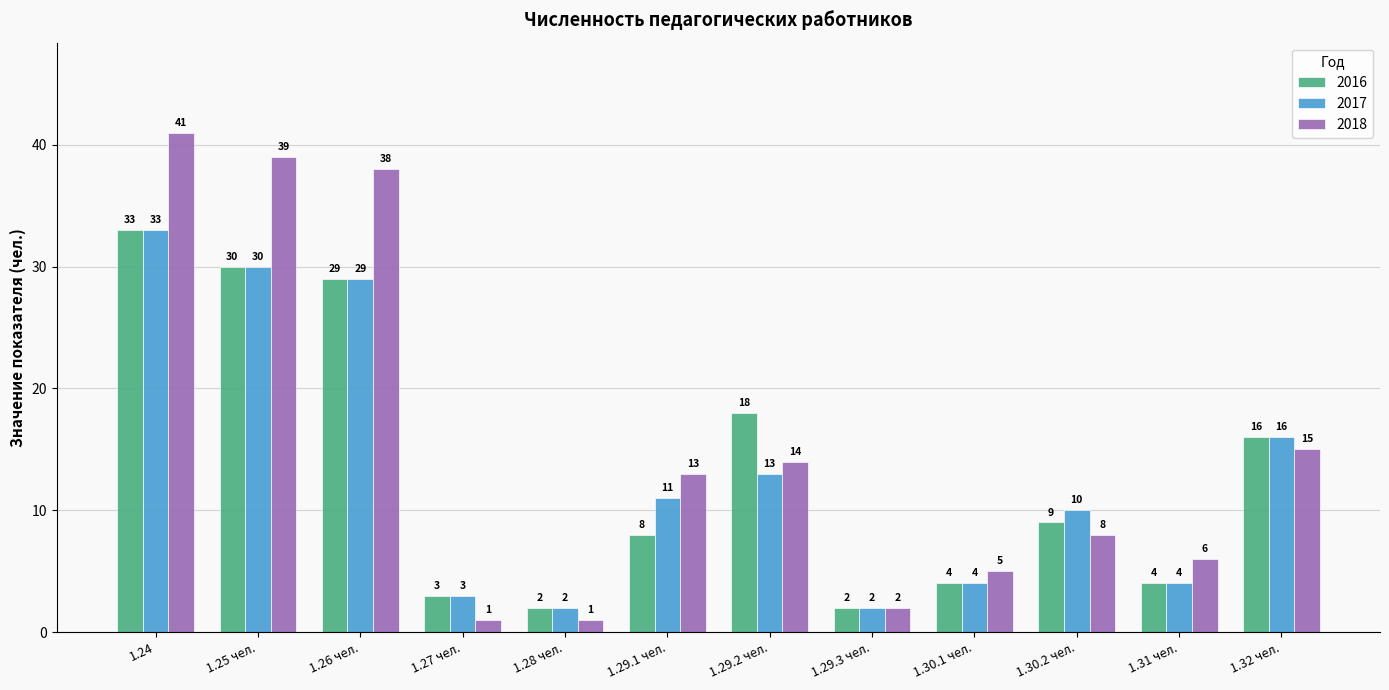

At which category is the sum across all series the highest?

1.24